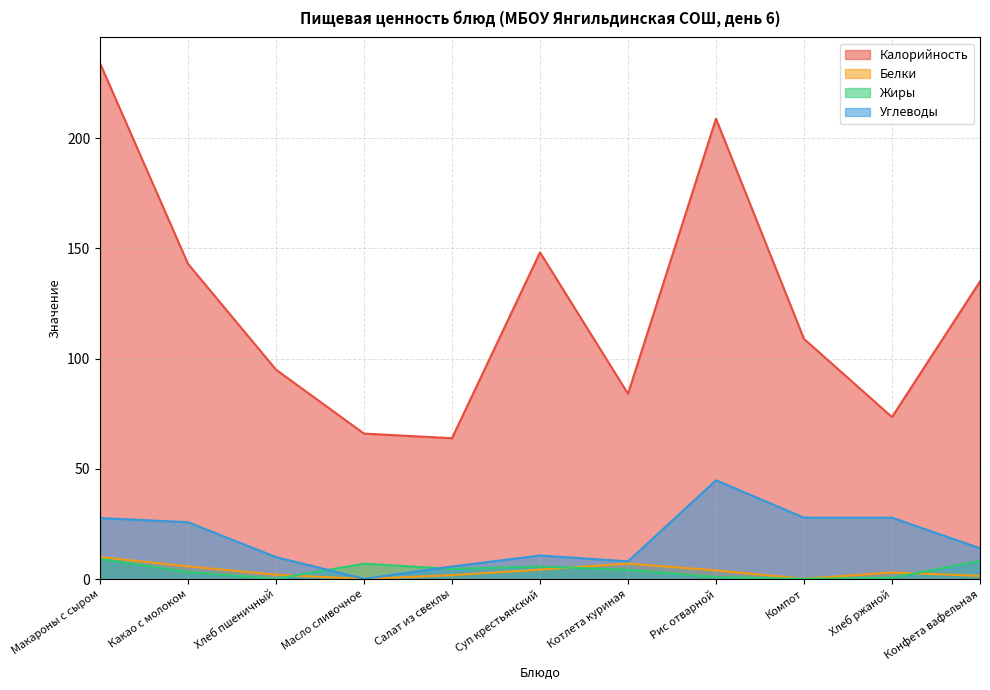

What is the difference between the maximum and minimum values in the Белки series?

9.9